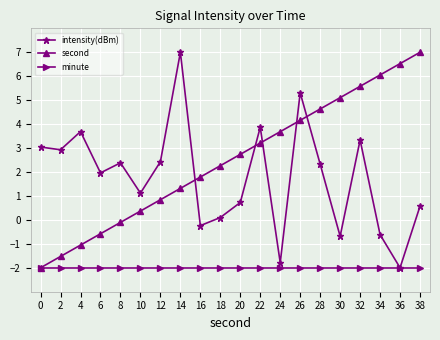

What is the spread (max minus min) of values at 0?

5.0